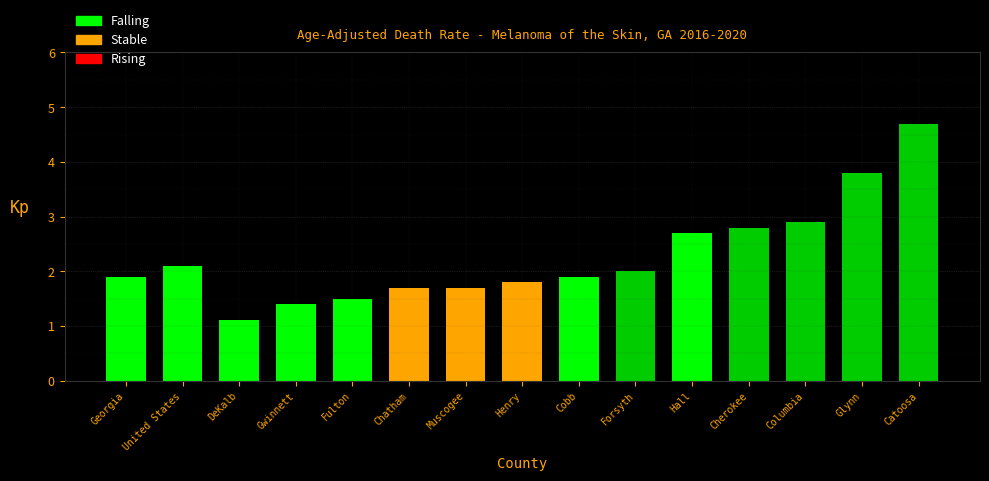

What is the average value?

2.3